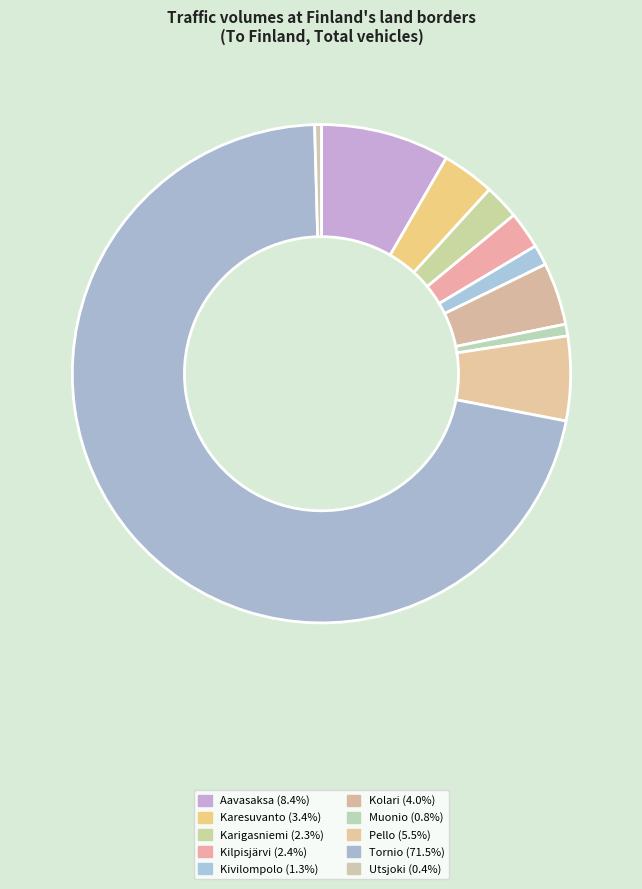

What percentage do Aavasaksa and Utsjoki together represent?

8.8%